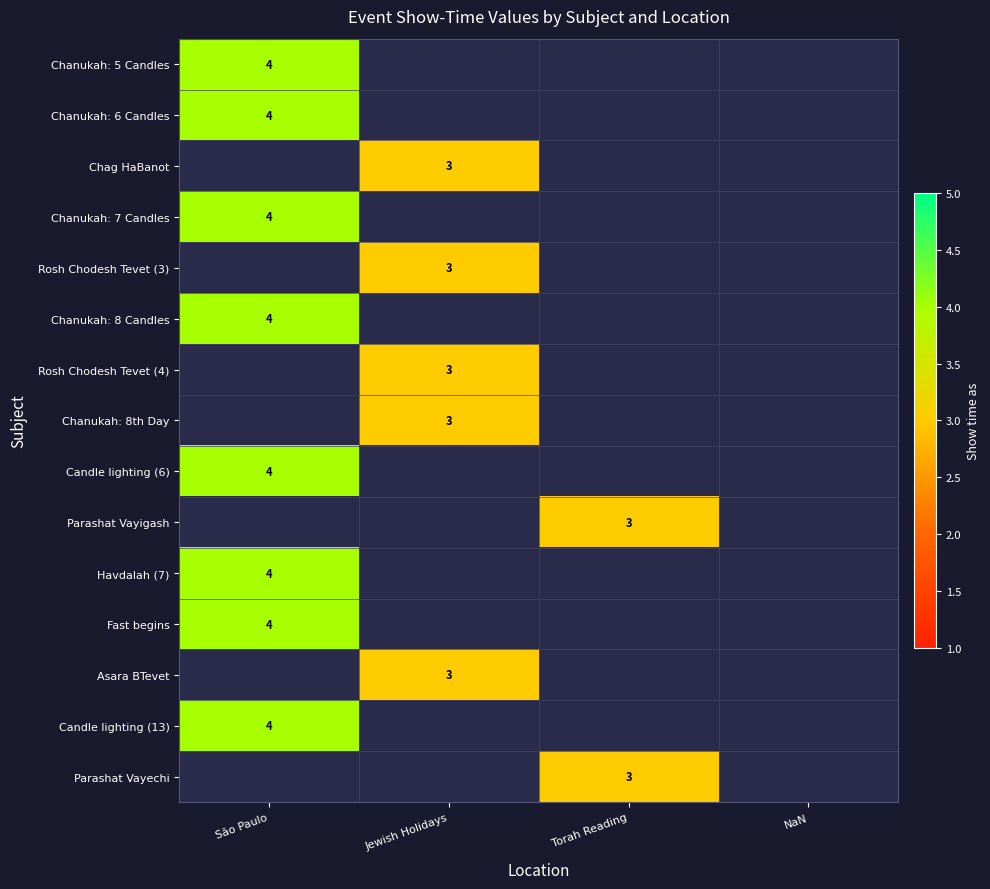

Which has a higher value, Jewish Holidays or São Paulo?

São Paulo